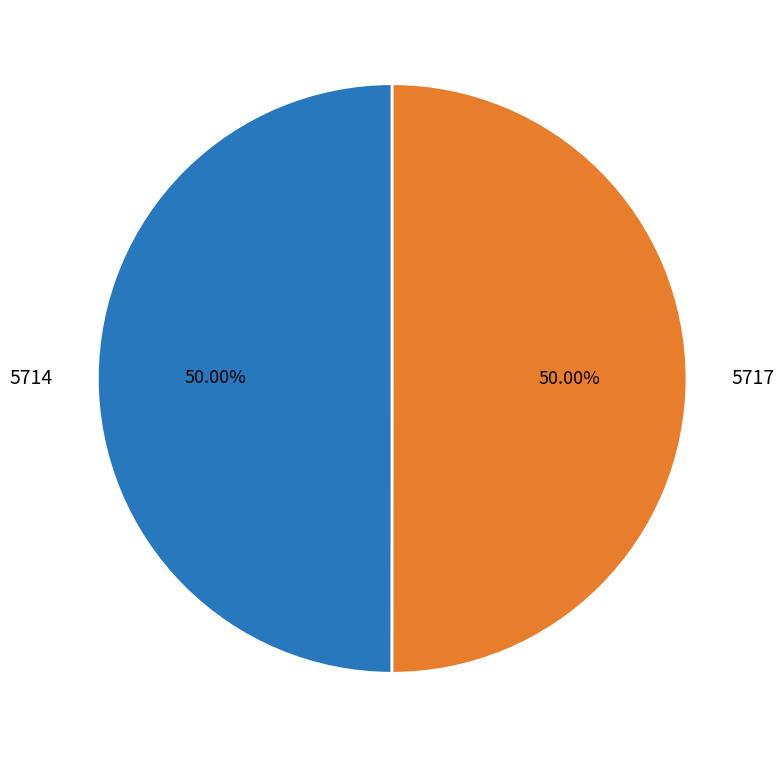

Is the sum of 5717 and 5714 greater than half?

Yes